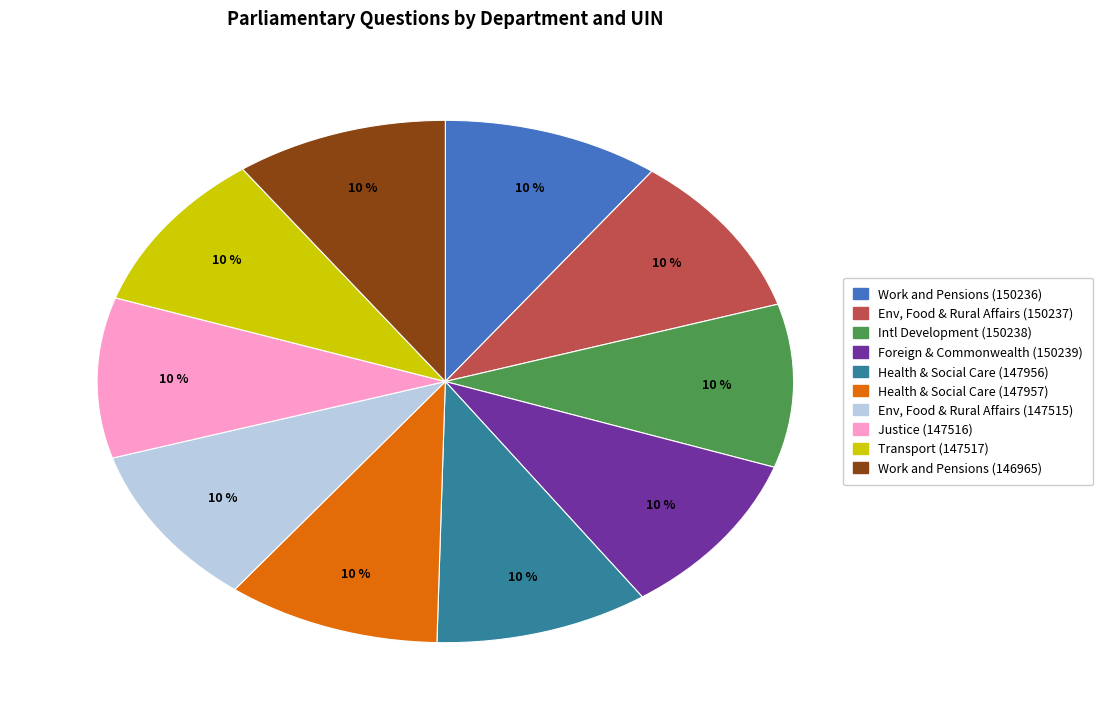

Is there a majority slice in this chart?

No